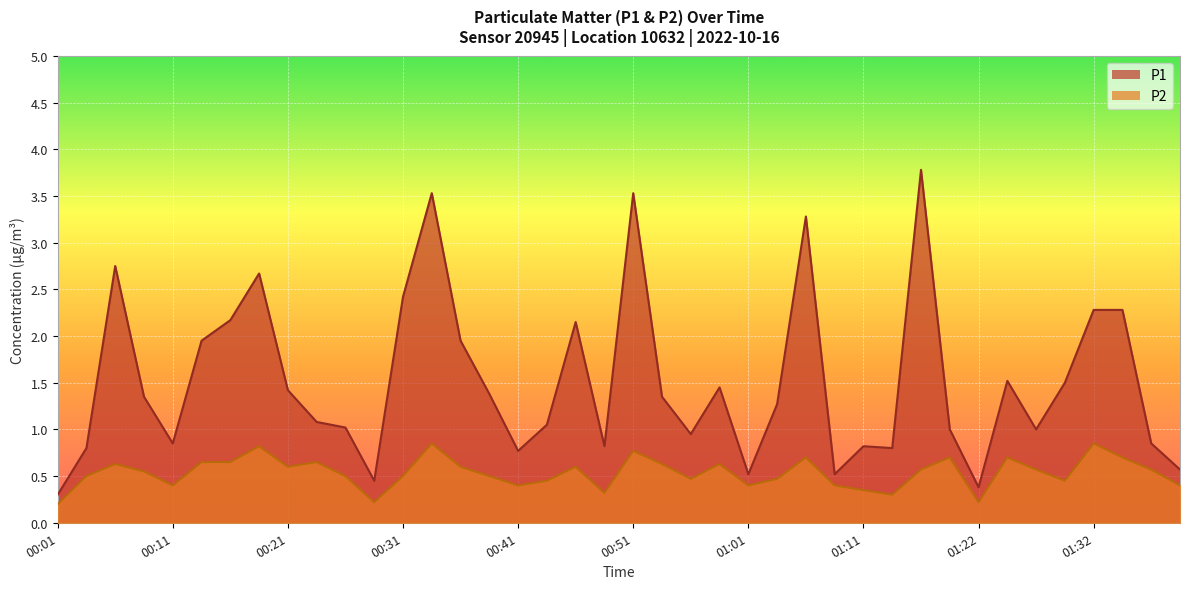

True or false: P1 has more than 2 interior local peaks.

True